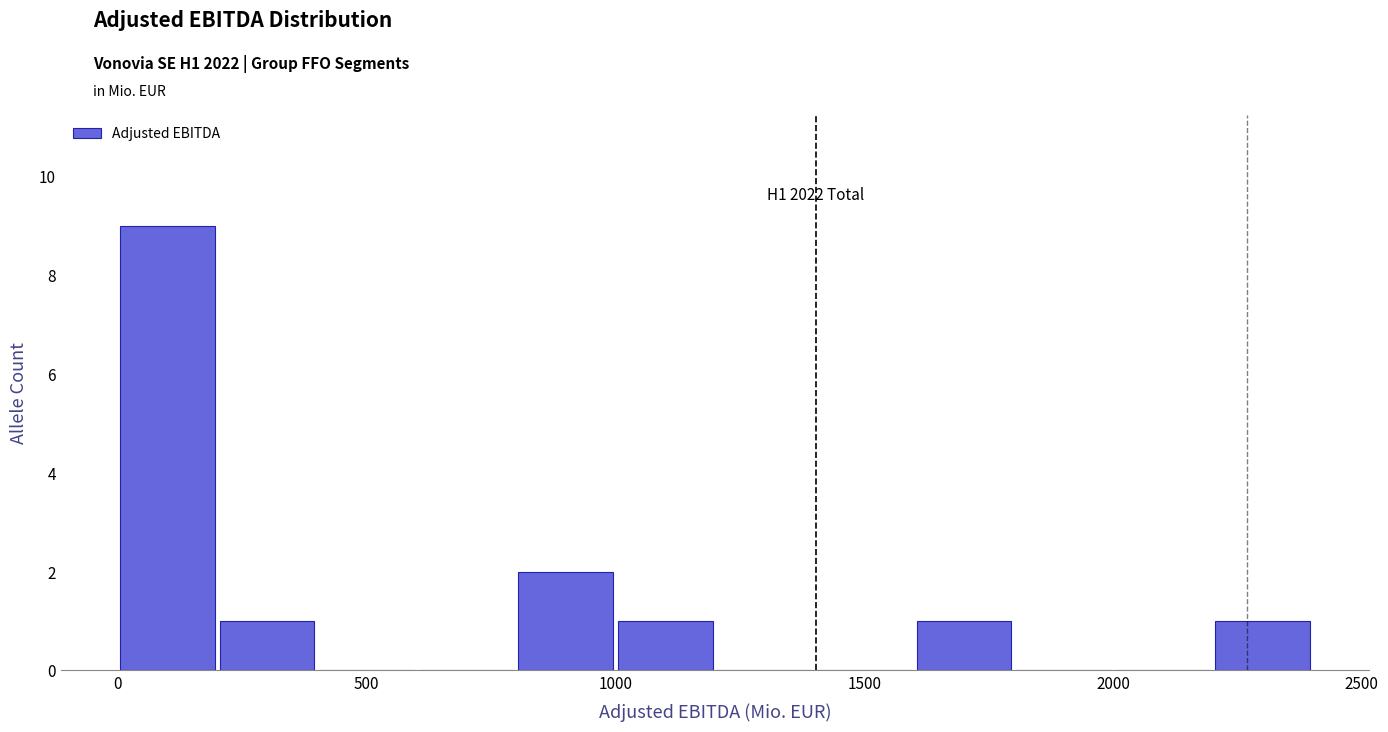

Which range on the x-axis has the tallest bar?

0 to 200